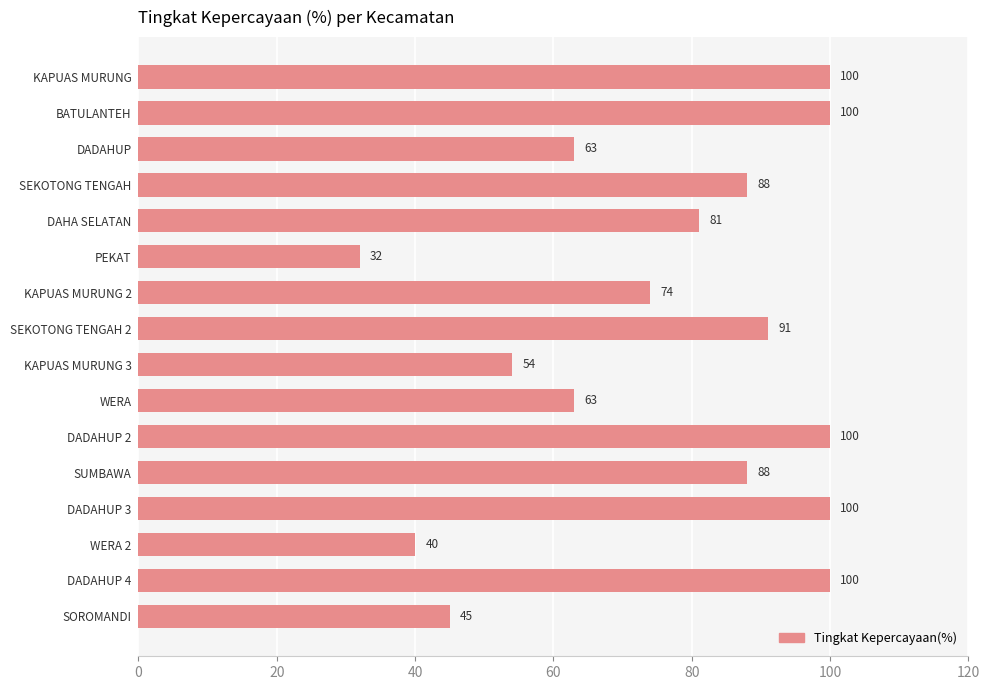

Is it true that the value at DADAHUP is 63?

True